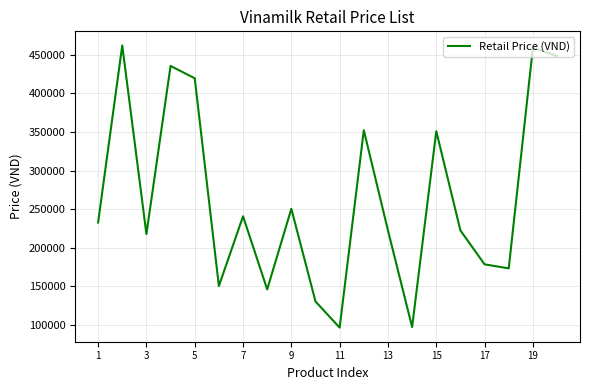

What is the greatest value displayed?

462300